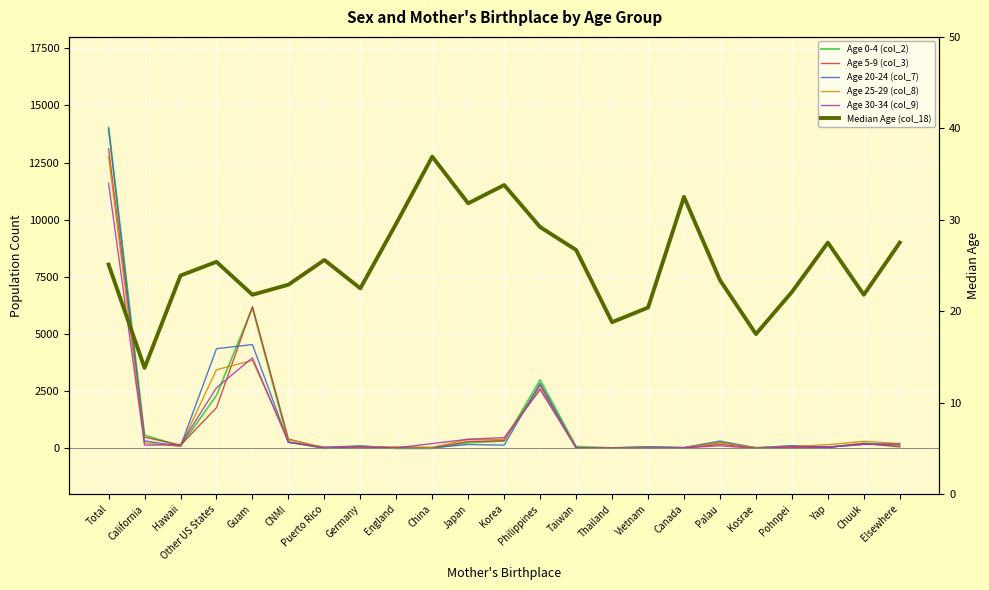

After their last crossing, which series has the higher values: Age 5-9 (col_3) or Age 20-24 (col_7)?

Age 20-24 (col_7)